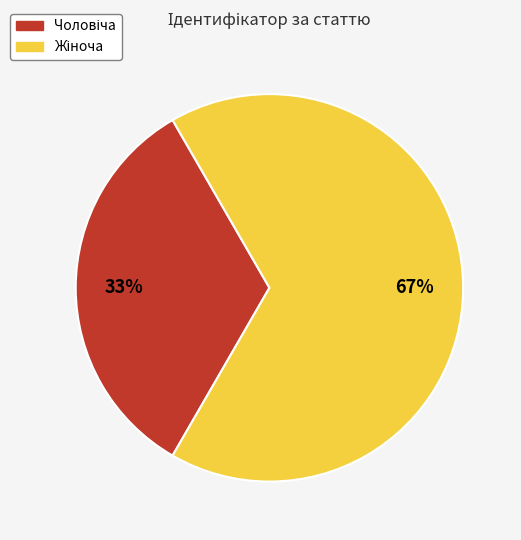

To the nearest percent, what is the average slice percentage?

50%